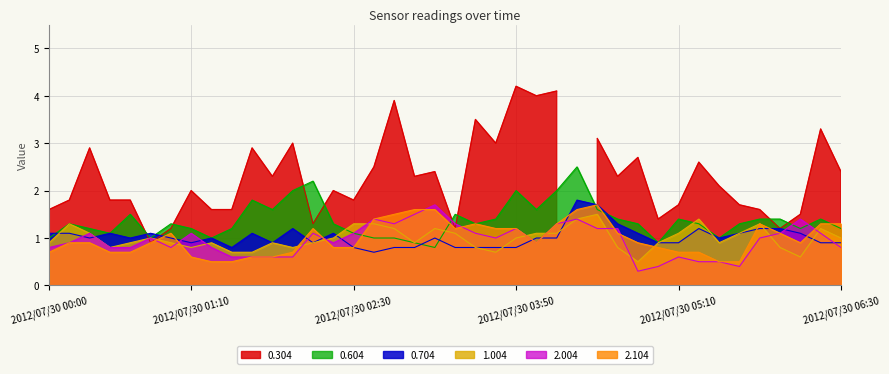

True or false: 0.704 has a value of 1.0 at 2012/07/30 04:00.

True